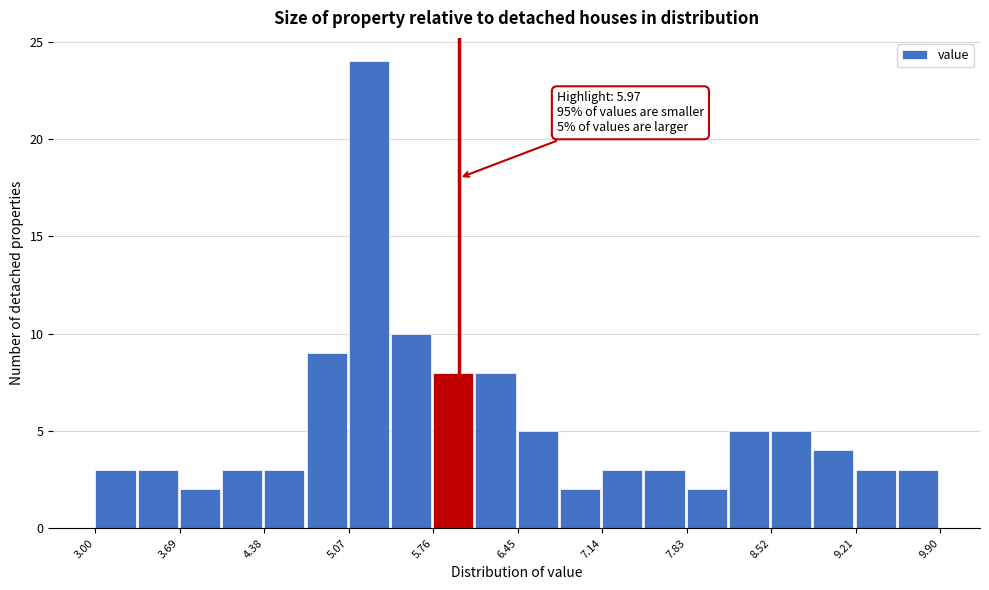

Around what value on the x-axis is the tallest bar? Give the approximate position of its centre, as read against the axis.

5.2